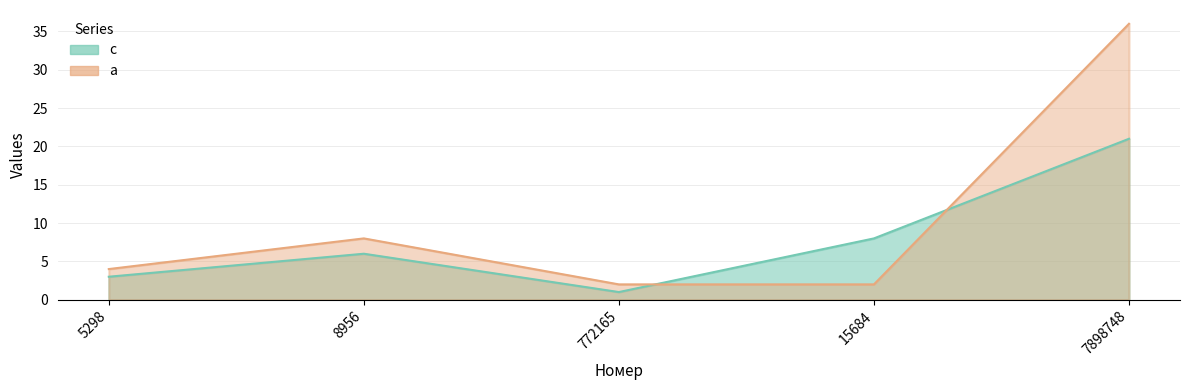

What is the sum of all c values?

39